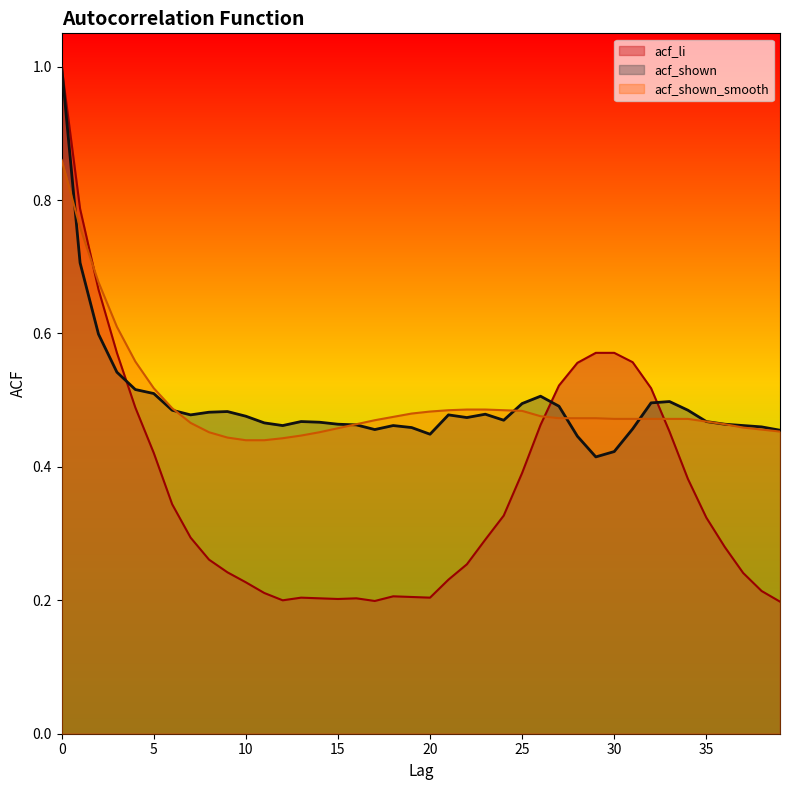

What is the sum of all acf_shown values?

19.8